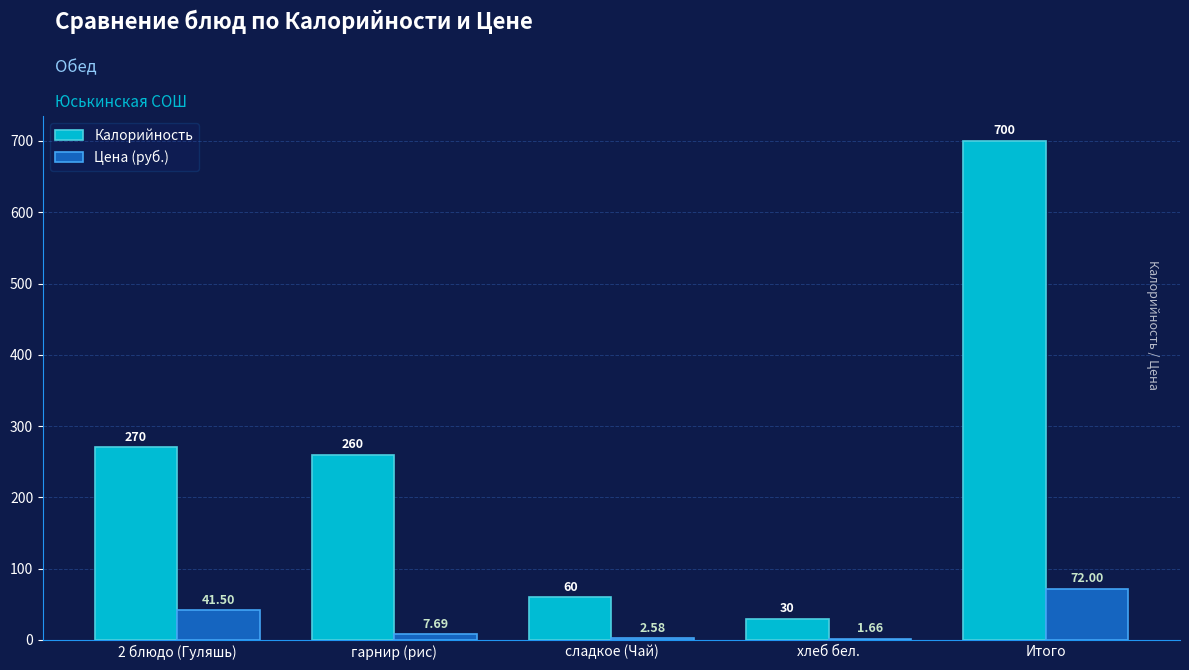

How many data points does each series have?

5